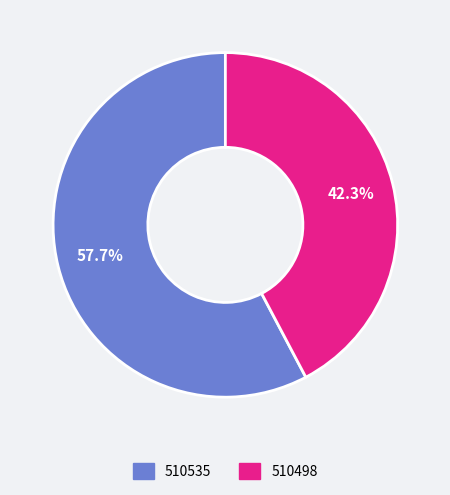

True or false: 510535 accounts for 64% of the total.

False